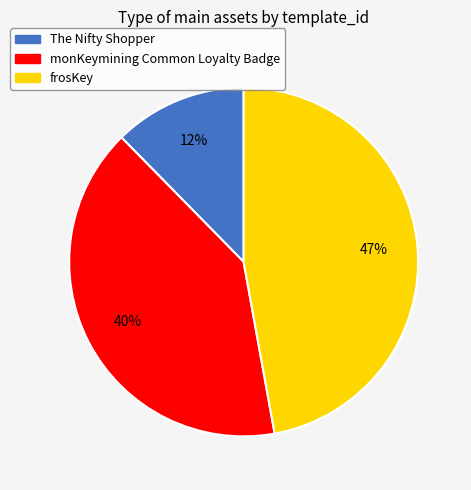

To the nearest percent, what percentage of the pie is monKeymining Common Loyalty Badge?

40%